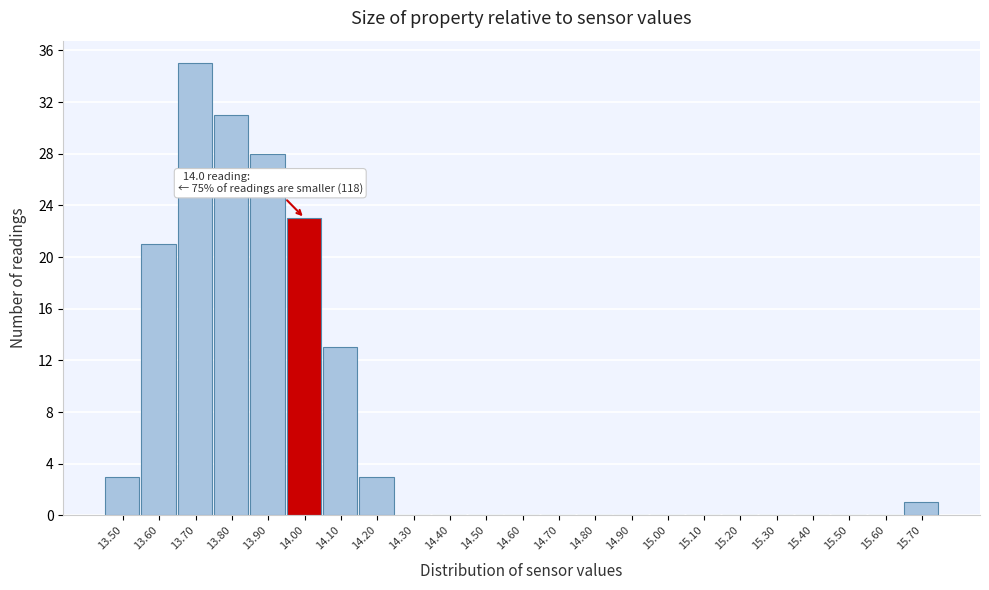

Reading left to right, transcribe all the data shown in this chart.

13.50=3	13.60=21	13.70=35	13.80=31	13.90=28	14.00=23	14.10=13	14.20=3	14.30=0	14.40=0	14.50=0	14.60=0	14.70=0	14.80=0	14.90=0	15.00=0	15.10=0	15.20=0	15.30=0	15.40=0	15.50=0	15.60=0	15.70=1